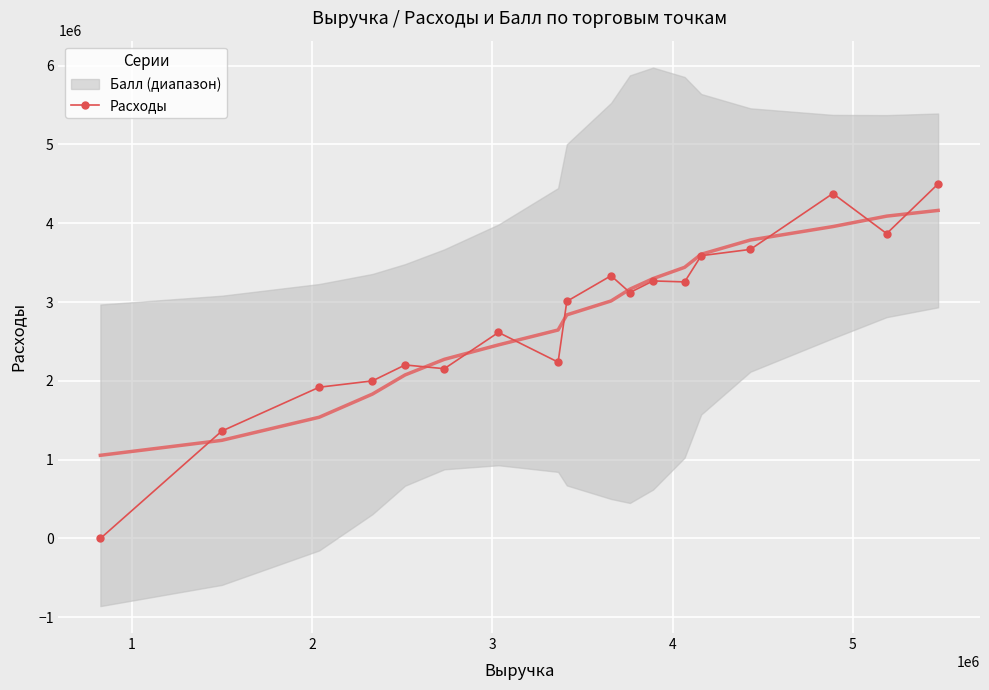

How many positive values are there?

17